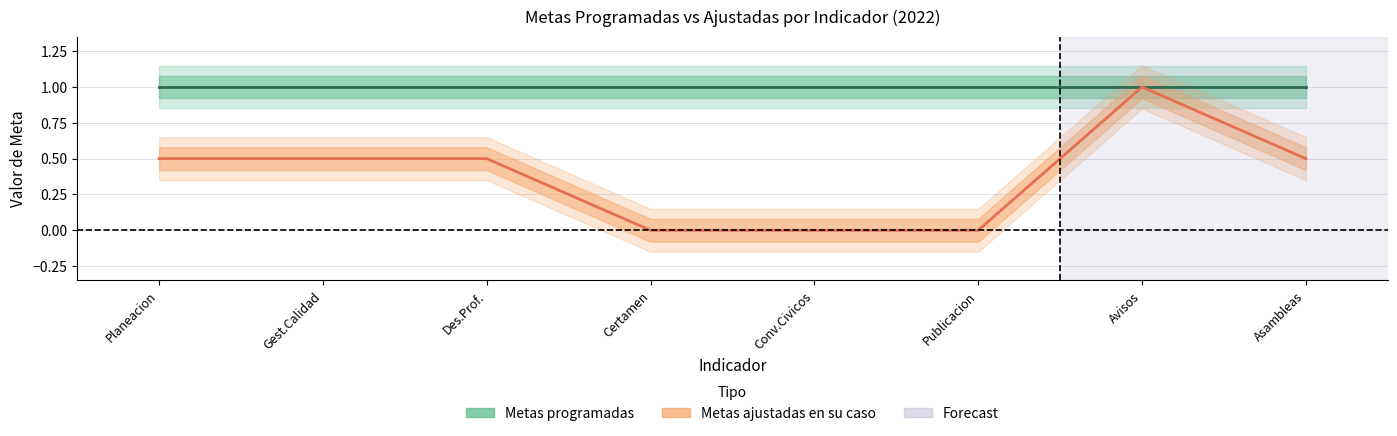

Reading left to right, transcribe all the data shown in this chart.

0.5	0.5	0.5	0.0	0.0	0.0	1.0	0.5